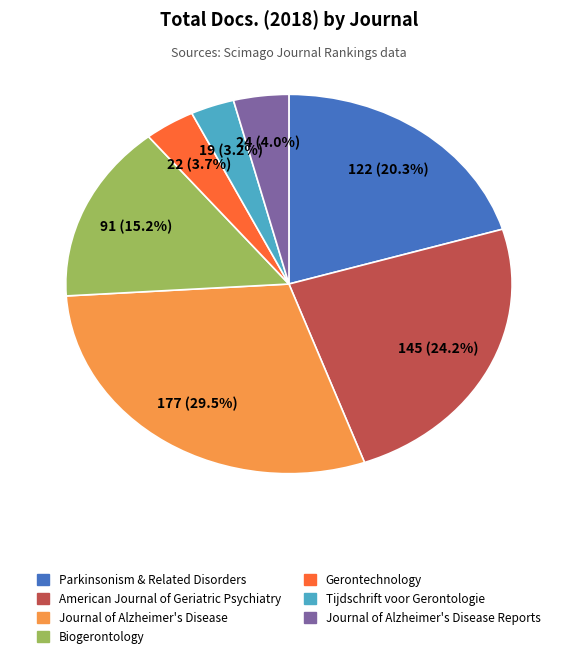

Is there a majority slice in this chart?

No